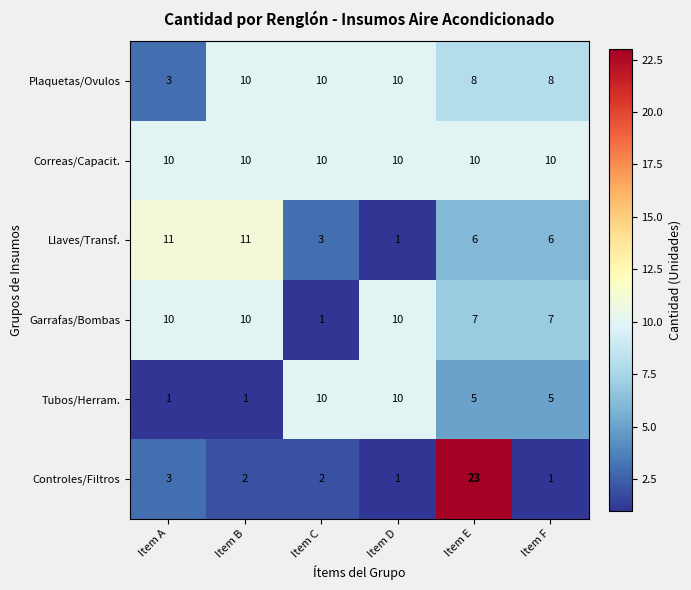

What is the difference between the highest and lowest values at Item F?

9